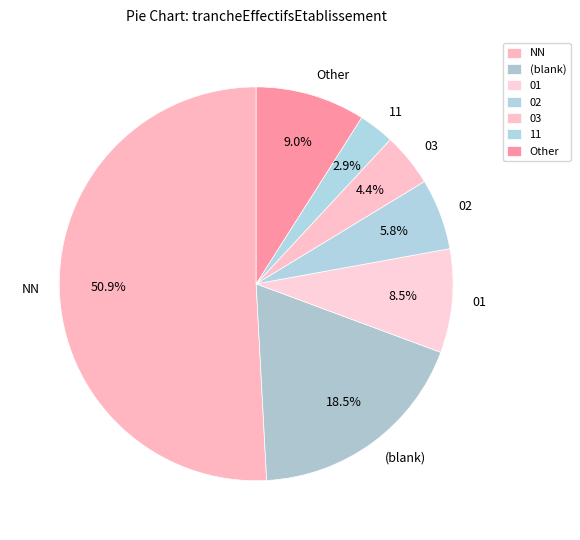

Which category has the smallest portion of the pie?

11